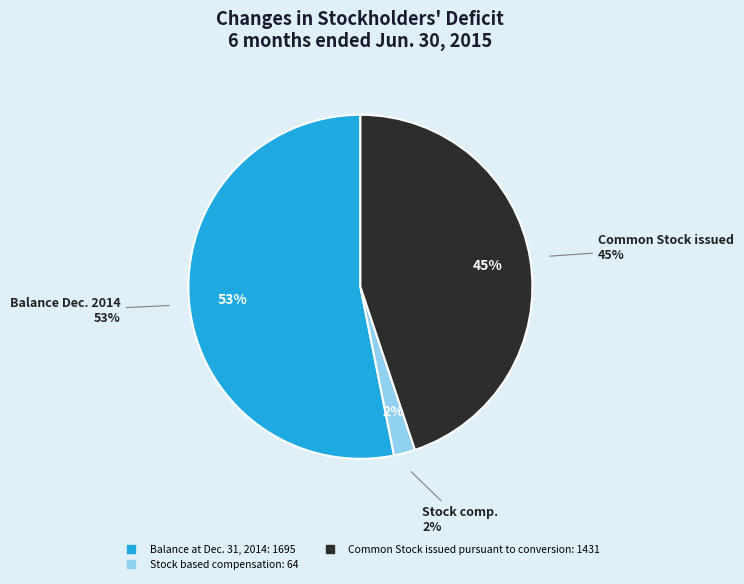

What portion of the pie excludes Common Stock issued pursuant to conversion?

55.1%